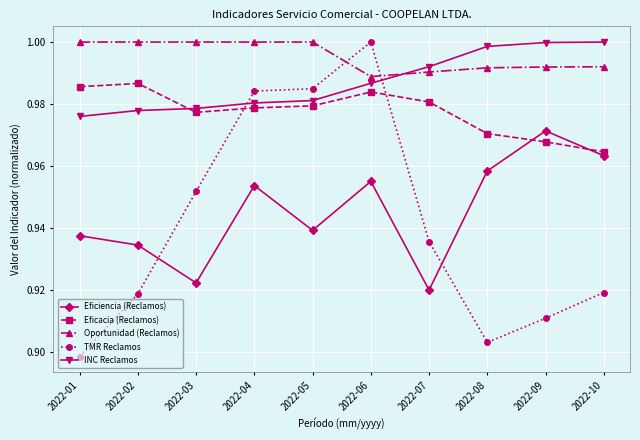

In TMR Reclamos, how many points are lower than both neighbors (excluding endpoints)?

1